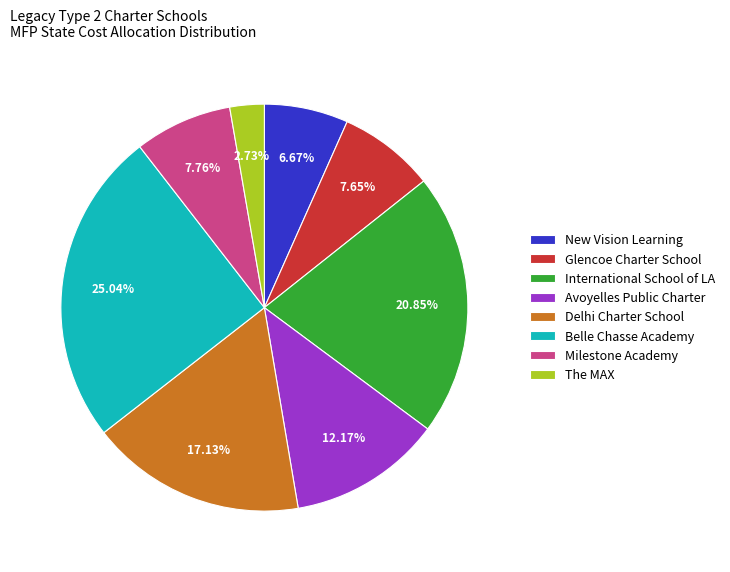

Between Avoyelles Public Charter and The MAX, which is larger?

Avoyelles Public Charter